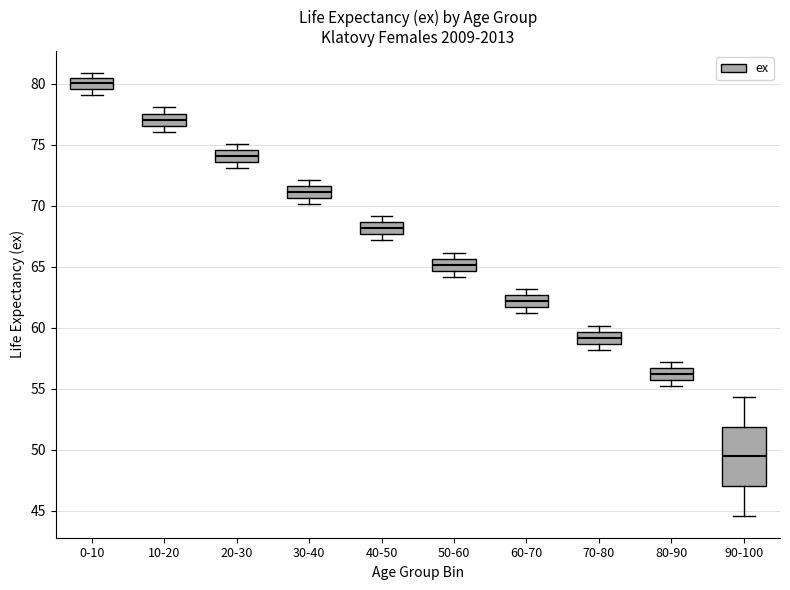

Reading left to right, read every box against the y-axis: the position of its median line, the range the box covers, and the ends of its whiskers. The values are not printed on the chart, so give them approximately, as read against the axis.

0-10: median 80.0, box 79.5 to 80.5, whiskers 79.0 to 81.0
10-20: median 77.0, box 76.5 to 77.5, whiskers 76.0 to 78.0
20-30: median 74.0, box 73.5 to 74.5, whiskers 73.0 to 75.0
30-40: median 71.0, box 70.5 to 71.5, whiskers 70.0 to 72.0
40-50: median 68.0, box 67.5 to 68.5, whiskers 67.0 to 69.0
50-60: median 65.0, box 64.5 to 65.5, whiskers 64.0 to 66.0
60-70: median 62.0, box 61.5 to 62.5, whiskers 61.0 to 63.0
70-80: median 59.0, box 58.5 to 59.5, whiskers 58.0 to 60.0
80-90: median 56.0, box 55.5 to 56.5, whiskers 55.5 (just below the box's lower edge) to 57.0
90-100: median 49.5, box 47.0 to 52.0, whiskers 44.5 to 54.5